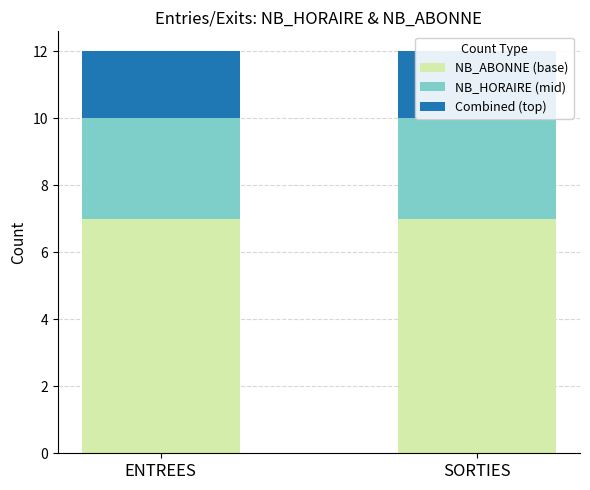

Rank the series by their maximum value, from highest to lowest.

NB_ABONNE (base), NB_HORAIRE (mid), Combined (top)